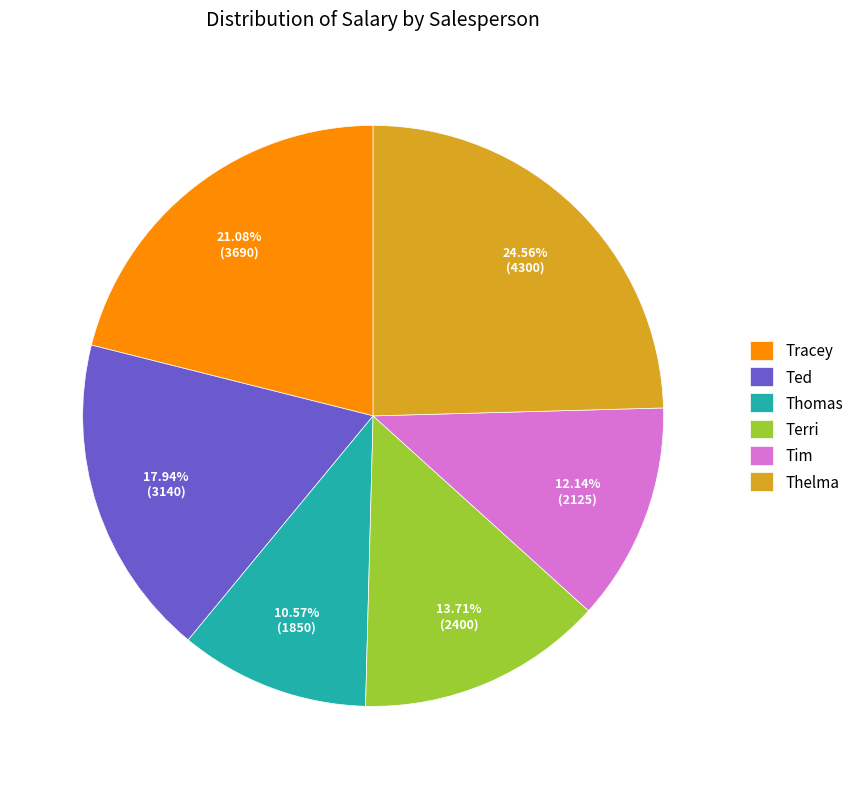

What percentage is the Thomas slice, to the nearest percent?

11%